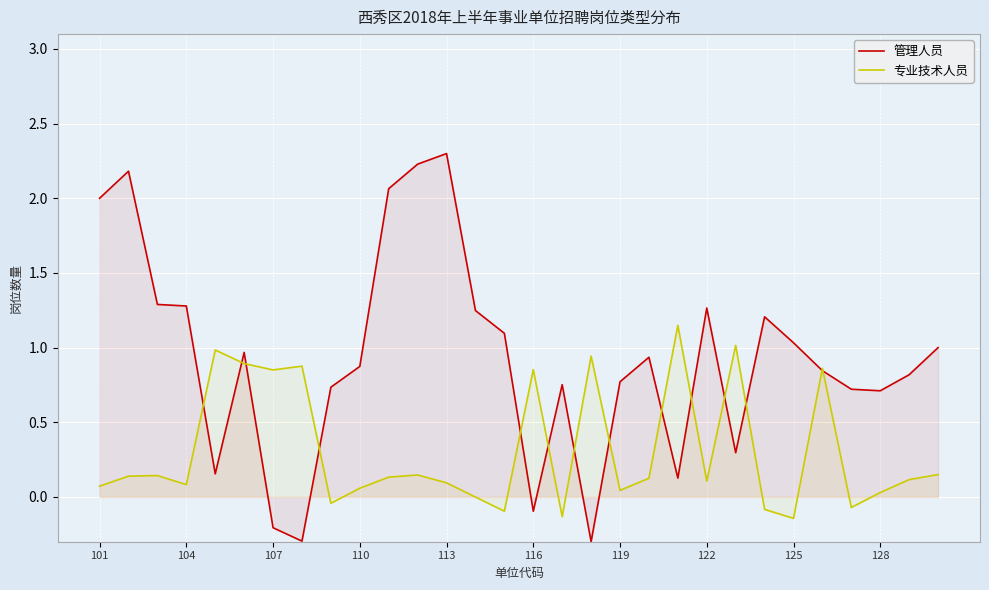

How many values in 管理人员 are below zero?

4